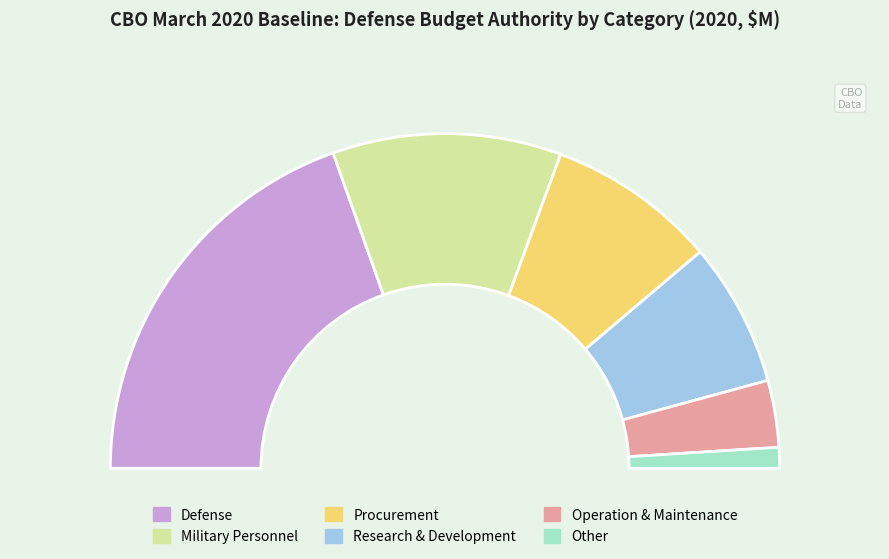

True or false: Other accounts for 2% of the total.

True